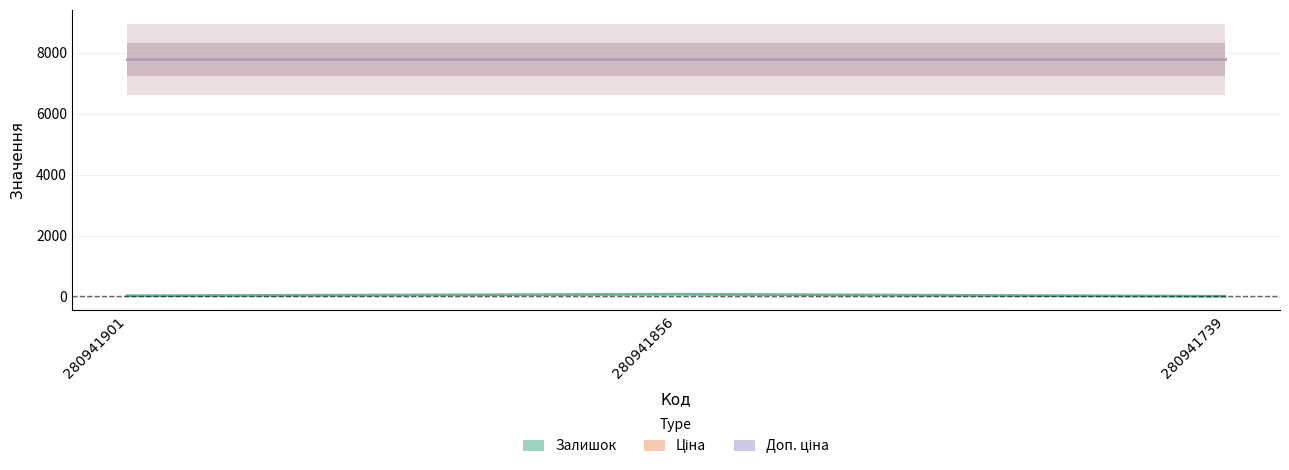

What is the difference between the highest and lowest values at 280941901?

7753.9